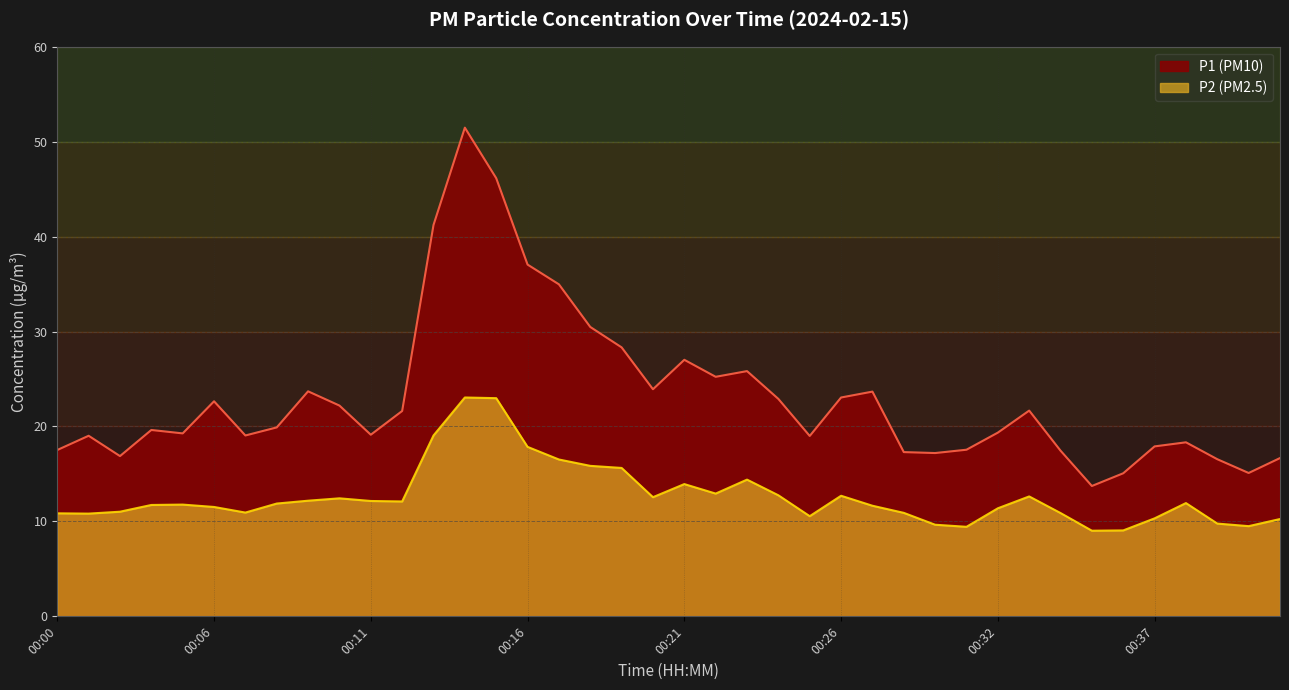

Is it true that P1 equals 29.9 at 00:41?

False